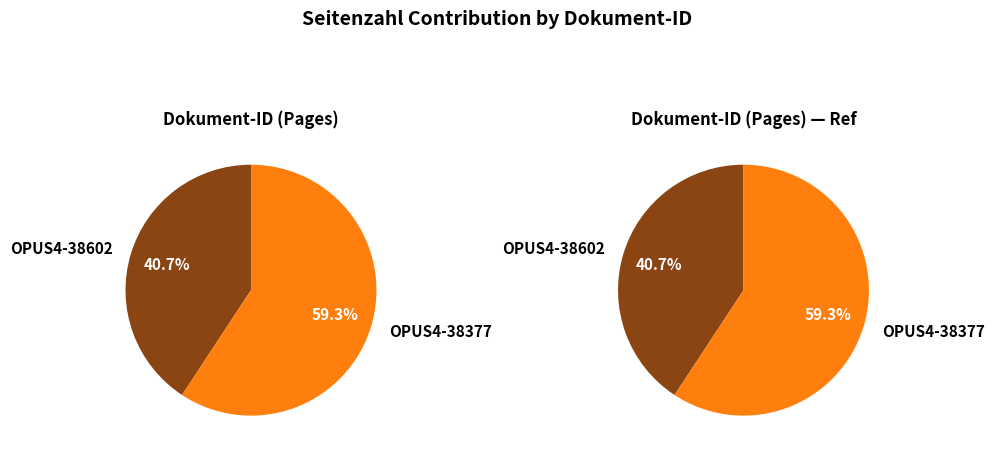

True or false: OPUS4-38377 accounts for 59% of the total.

True